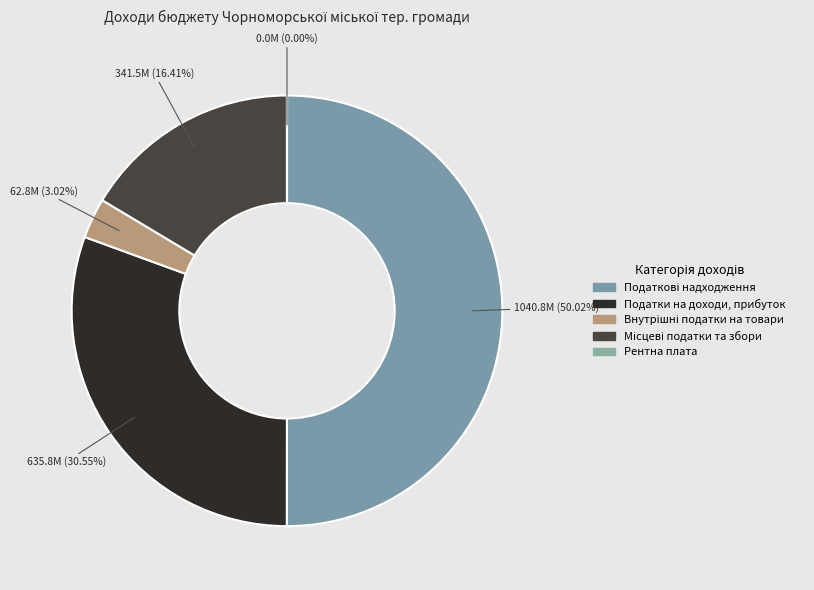

Between Рентна плата and Внутрішні податки на товари, which is larger?

Внутрішні податки на товари